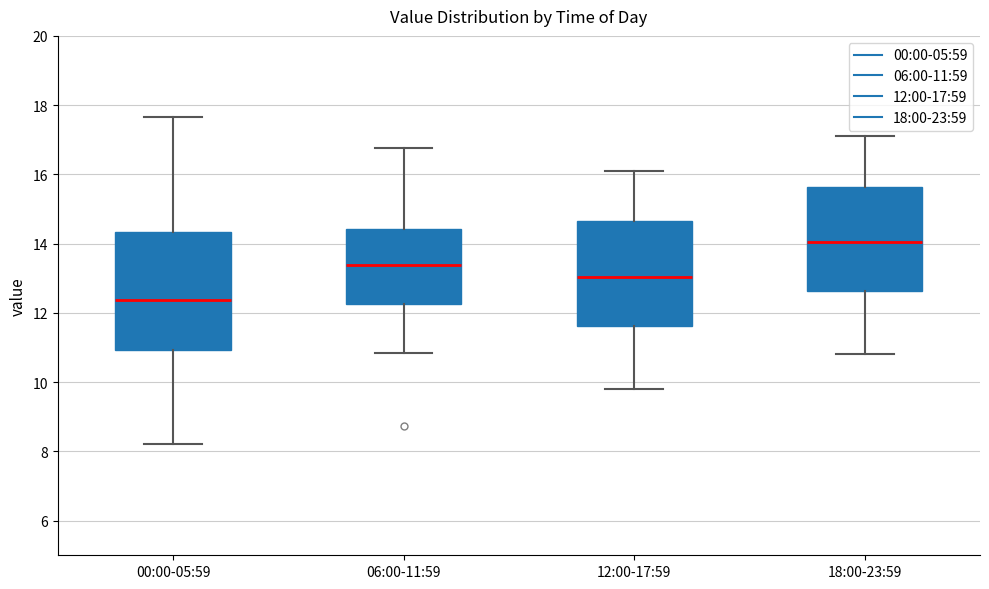

Which box's median line is the lowest?

00:00-05:59